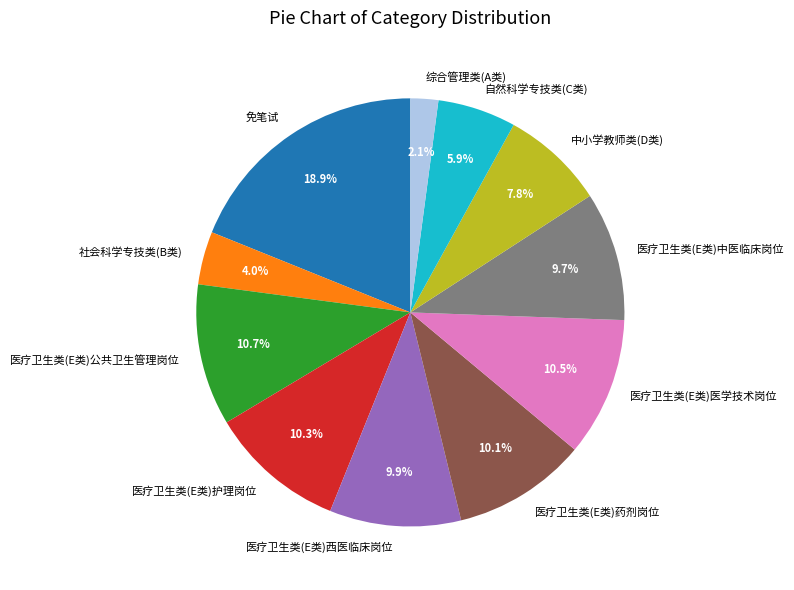

What percentage do 医疗卫生类(E类)医学技术岗位 and 医疗卫生类(E类)西医临床岗位 together represent?

20.4%